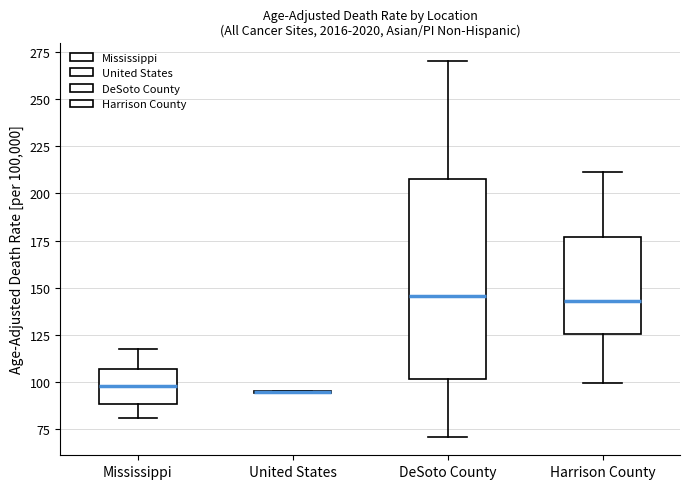

Reading left to right, read every box against the y-axis: the position of its median line, the range the box covers, and the ends of its whiskers. The values are not printed on the chart, so give them approximately, as read against the axis.

Mississippi: median 100, box 90 to 105, whiskers 80 to 115
United States: box collapsed to a line at 95, whiskers 95 to 95
DeSoto County: median 145, box 100 to 210, whiskers 70 to 270
Harrison County: median 145, box 125 to 175, whiskers 100 to 210